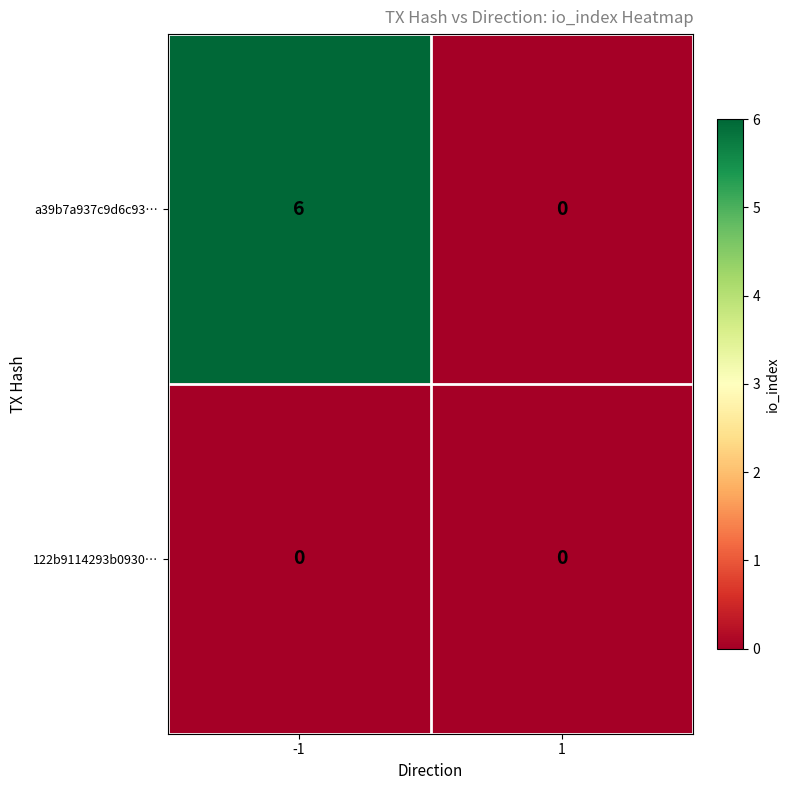

List the series in order of their peak value, lowest first.

122b9114293b0930…, a39b7a937c9d6c93…